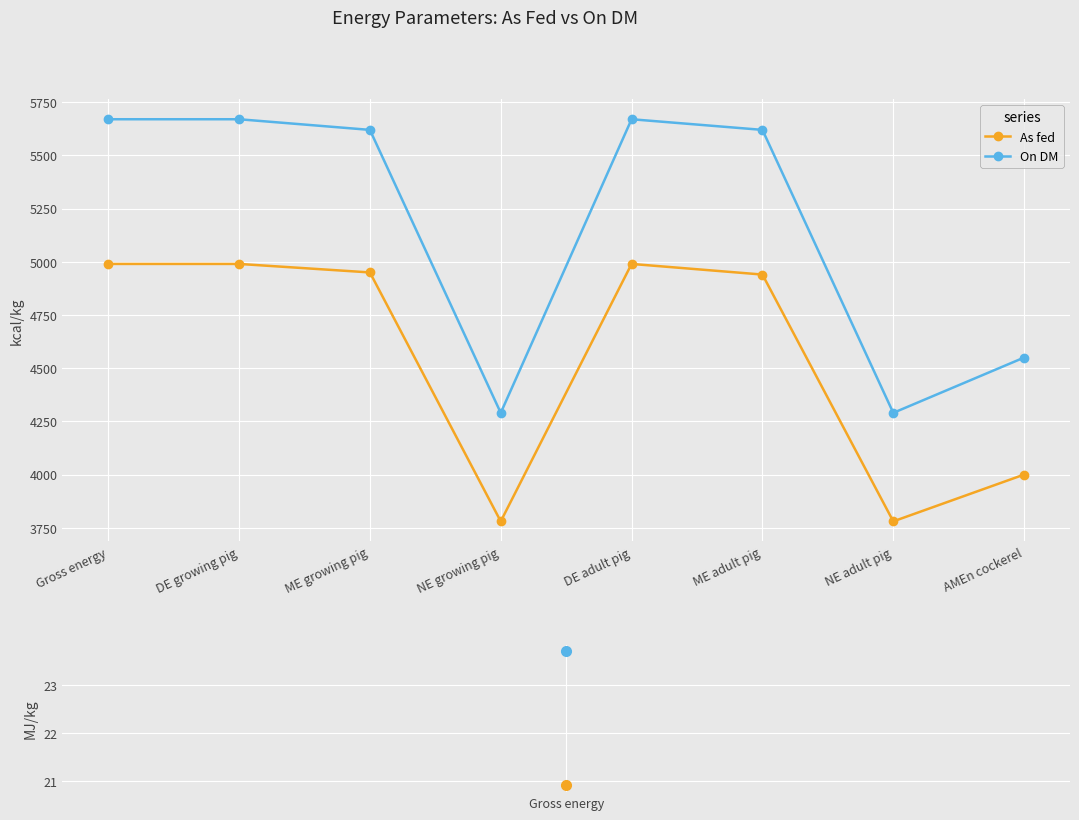

Which series has the widest spread of values?

On DM